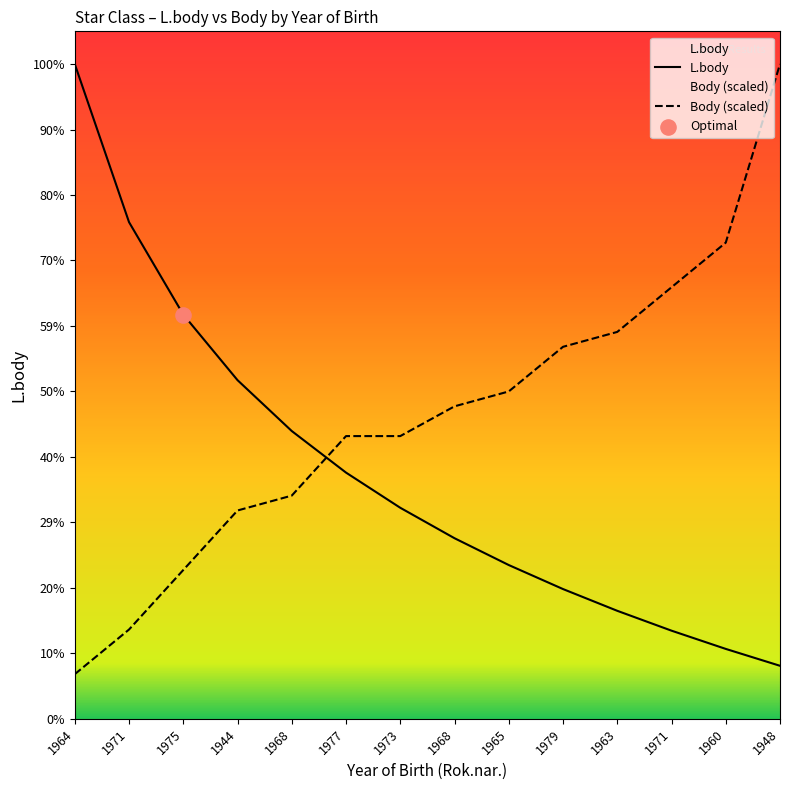

Which series has the largest total across all categories?

Body (scaled)